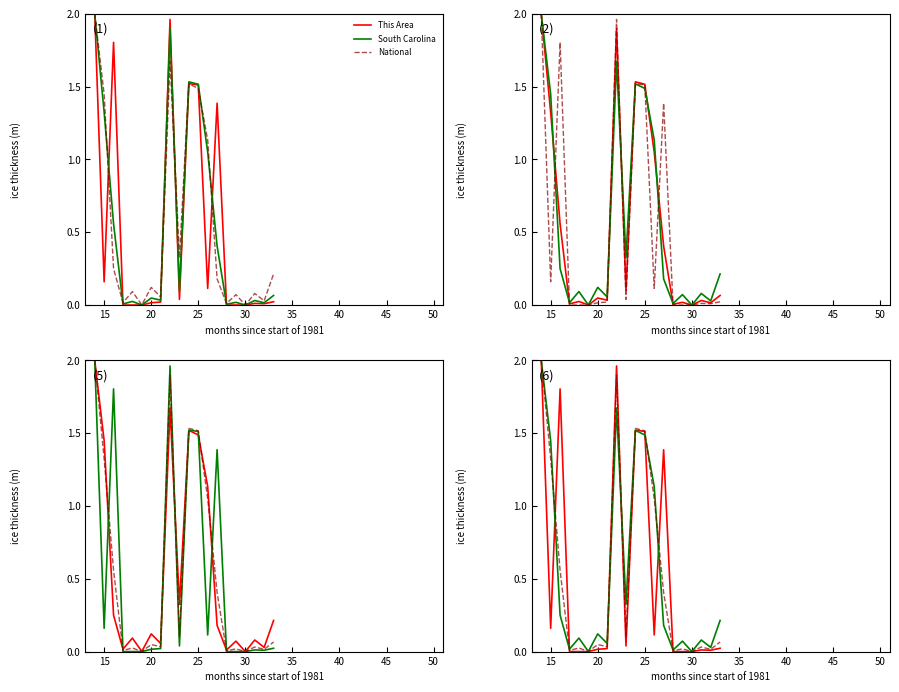

List the series in order of their overall mean, highest first.

South Carolina, National, This Area